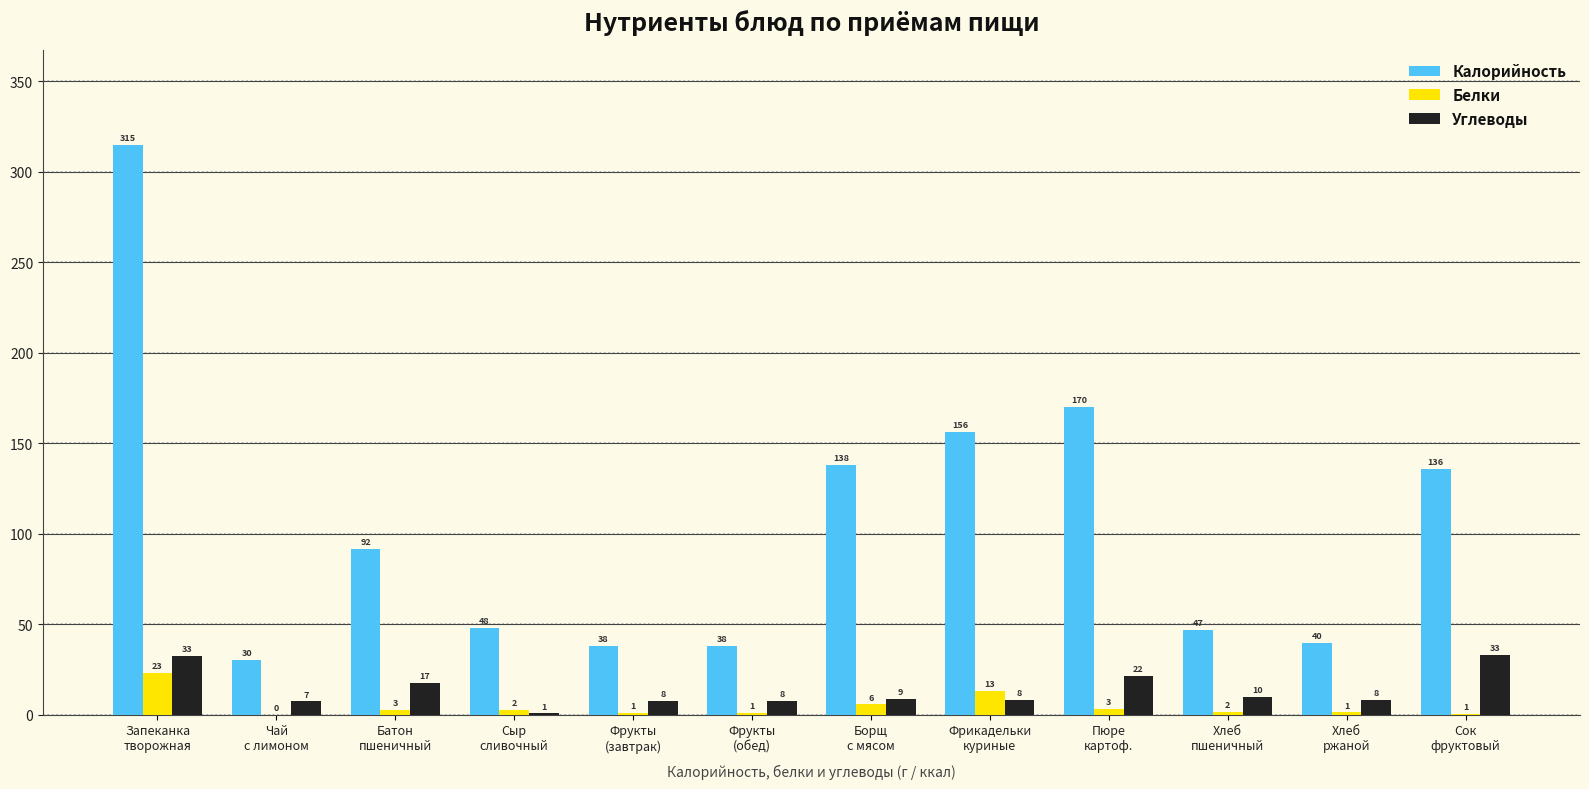

How many values in the Белки series exceed 2?

6